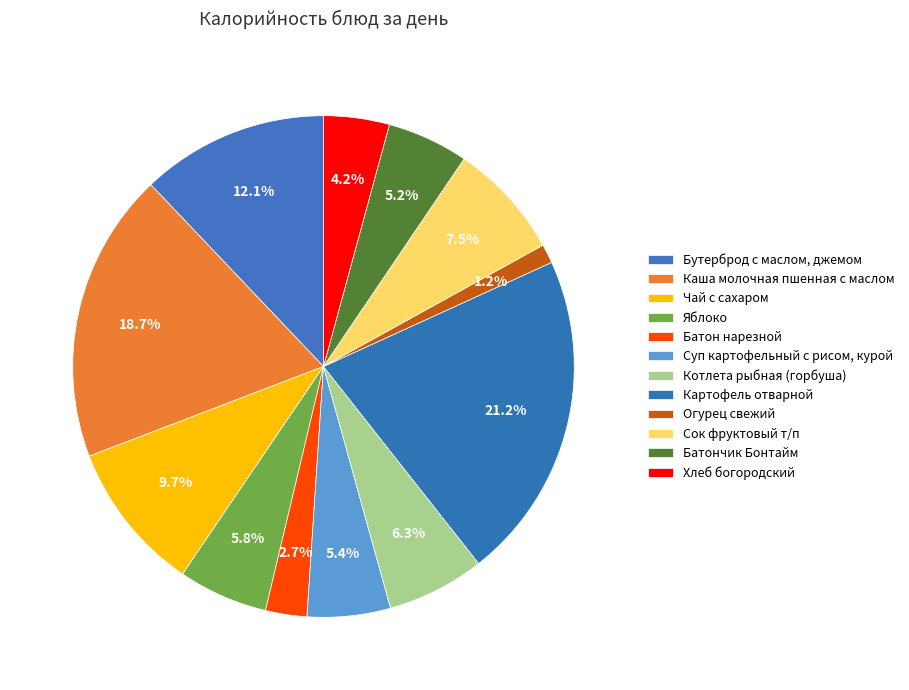

What percentage is the Батончик Бонтайм slice, to the nearest percent?

5%